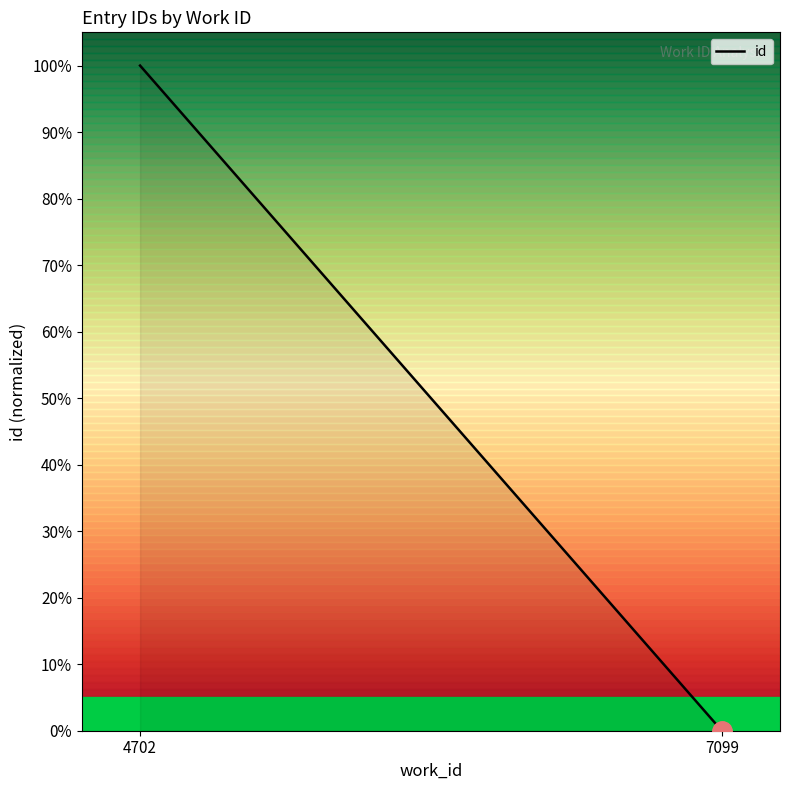

The chart shows a value of 100 at 4702. True or false?

True